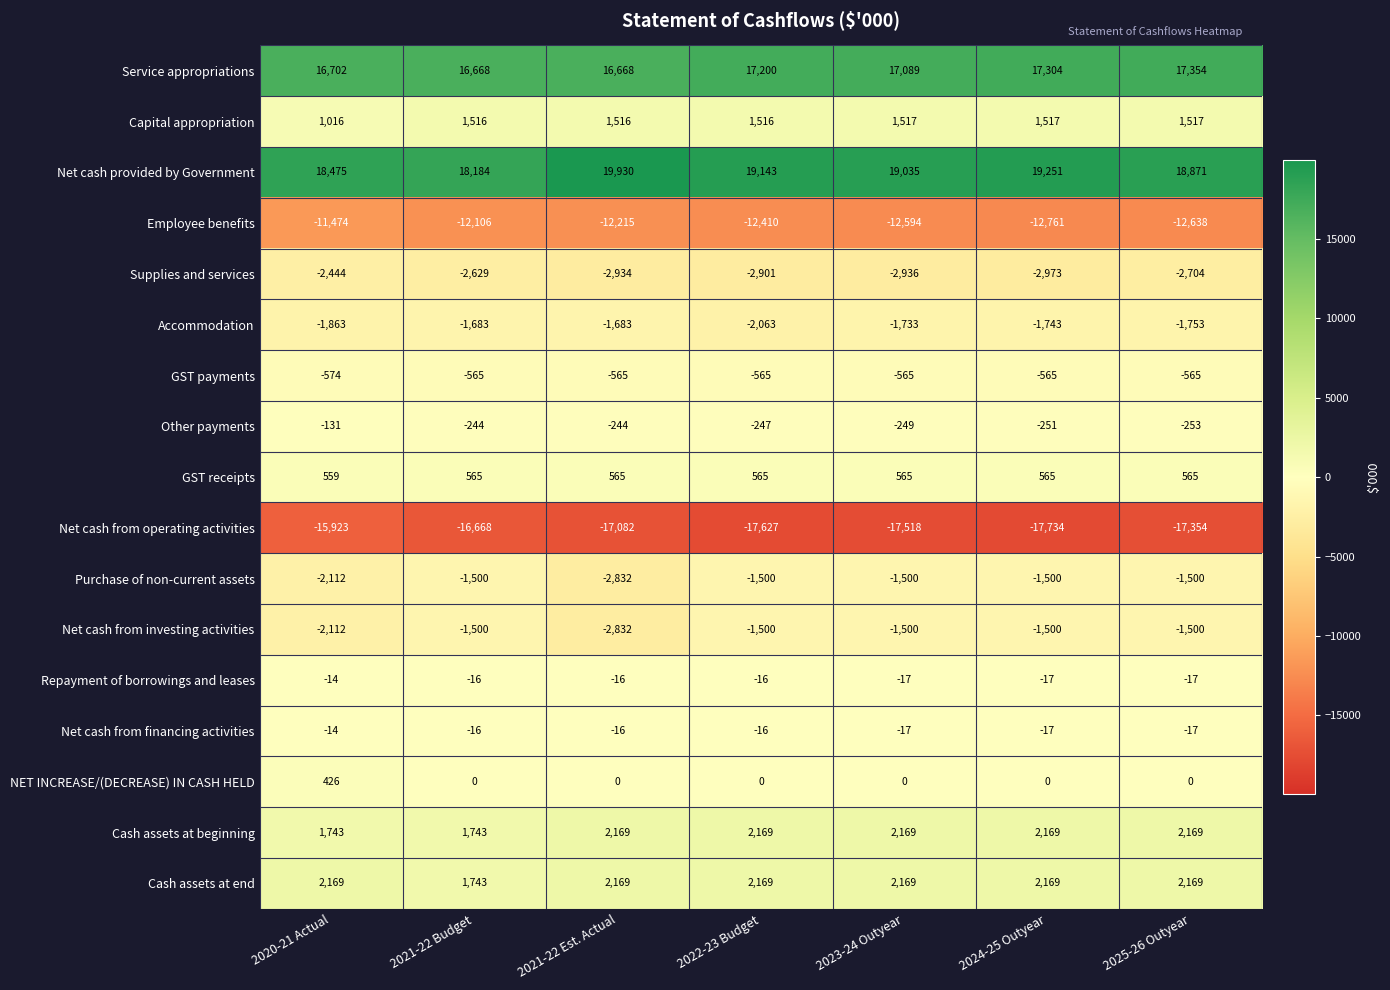

At which label does Other payments first exceed -247?

2020-21 Actual